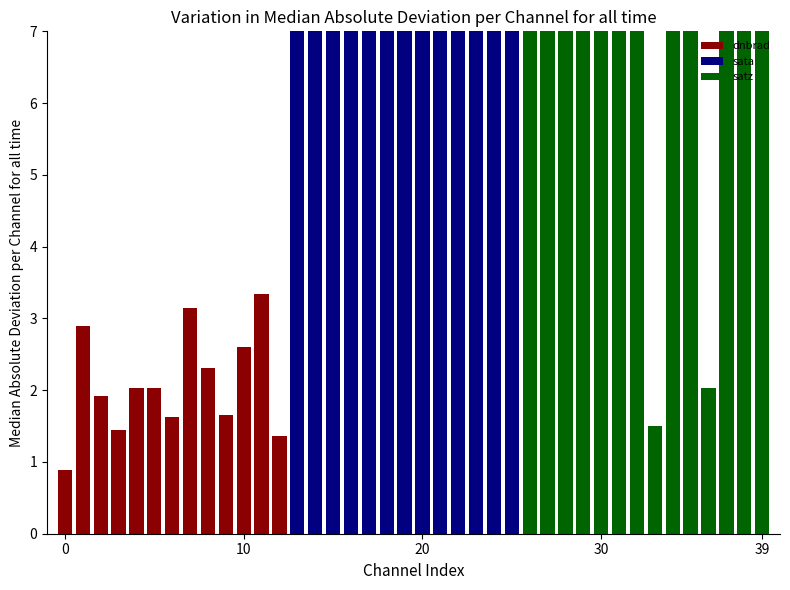

What is the sum of all sata values?

1089.8